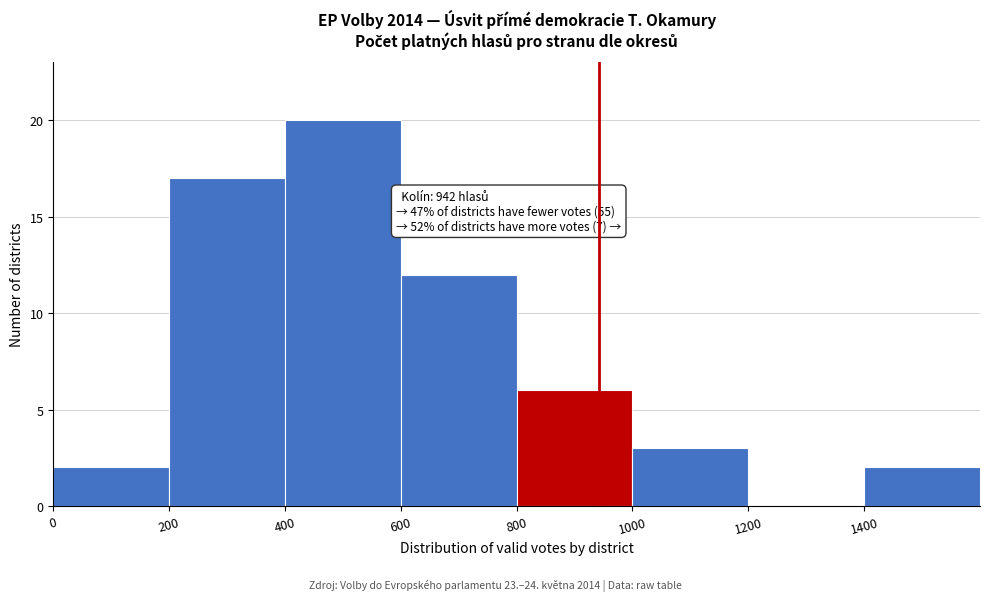

Over which range of the x-axis is the bar tallest?

400 to 600